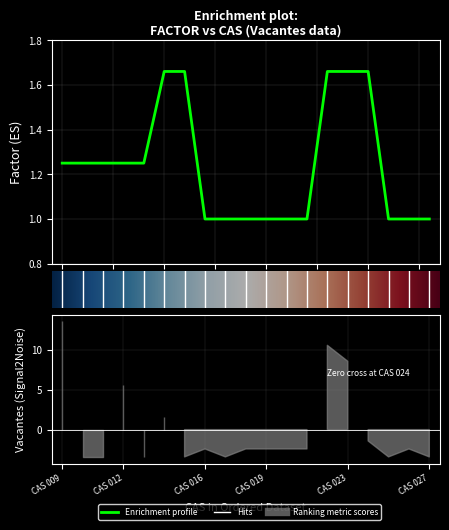

Rank the categories by value from lowest to highest.

CAS 016, CAS 017, CAS 018, CAS 019, CAS 020, CAS 021, CAS 025, CAS 026, CAS 027, CAS 009, CAS 010, CAS 011, CAS 012, CAS 013, CAS 014, CAS 015, CAS 022, CAS 023, CAS 024